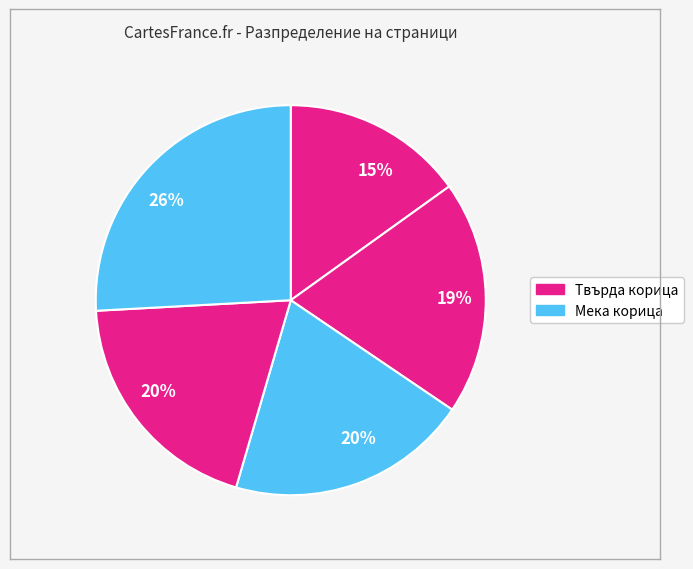

Is there a majority slice in this chart?

No